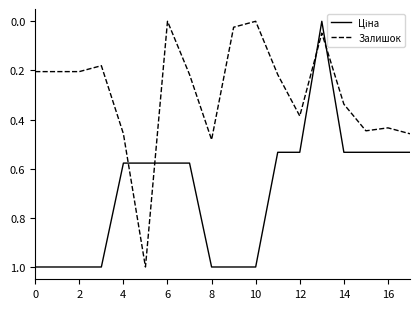

What is the difference between the maximum and minimum values in the Залишок series?

1.0